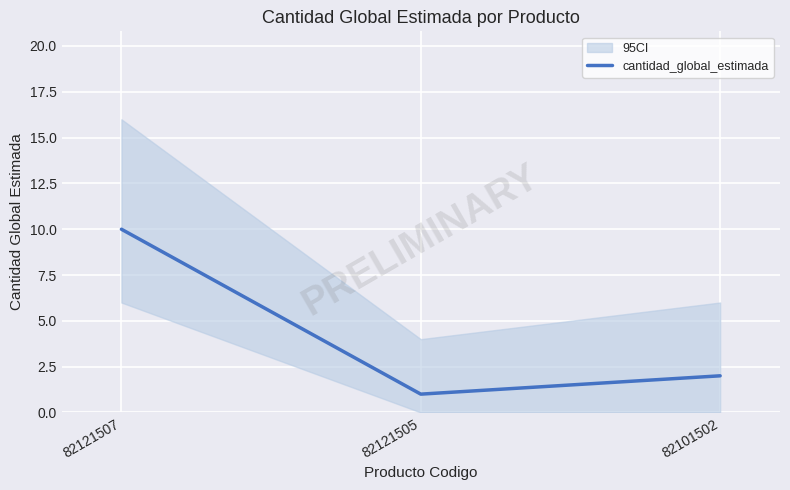

How many data points are less than 2?

1